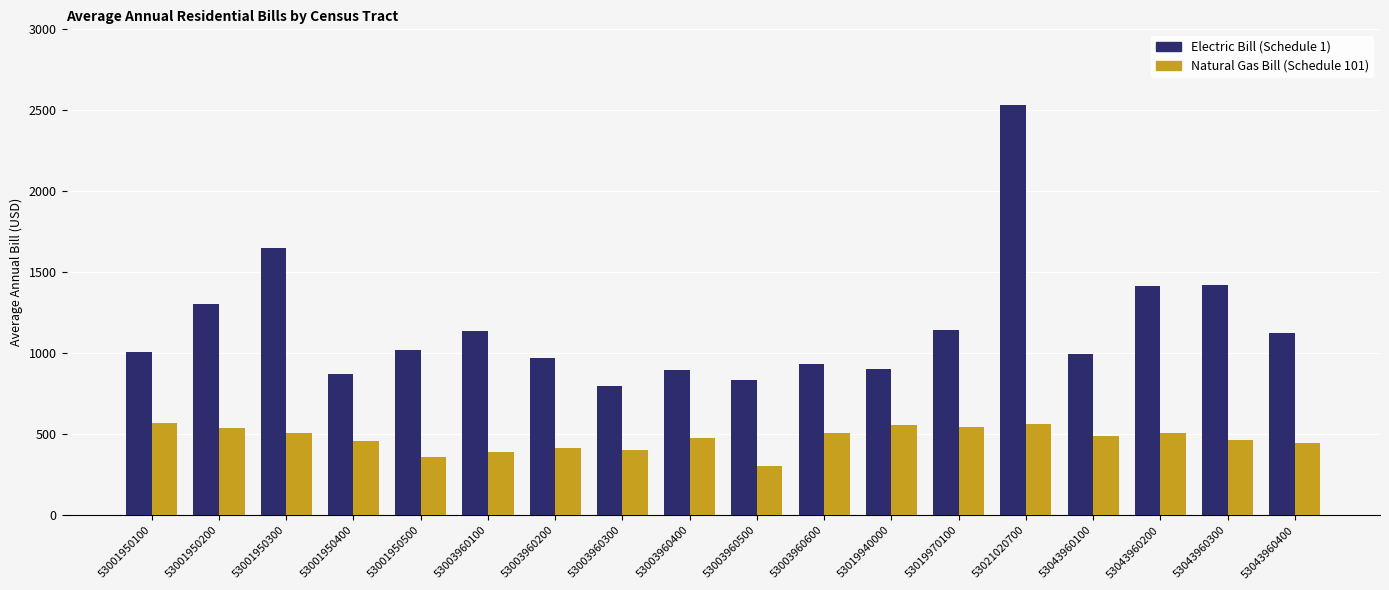

Is it true that Electric Bill (Schedule 1) equals 1469.4 at 53001950500?

False